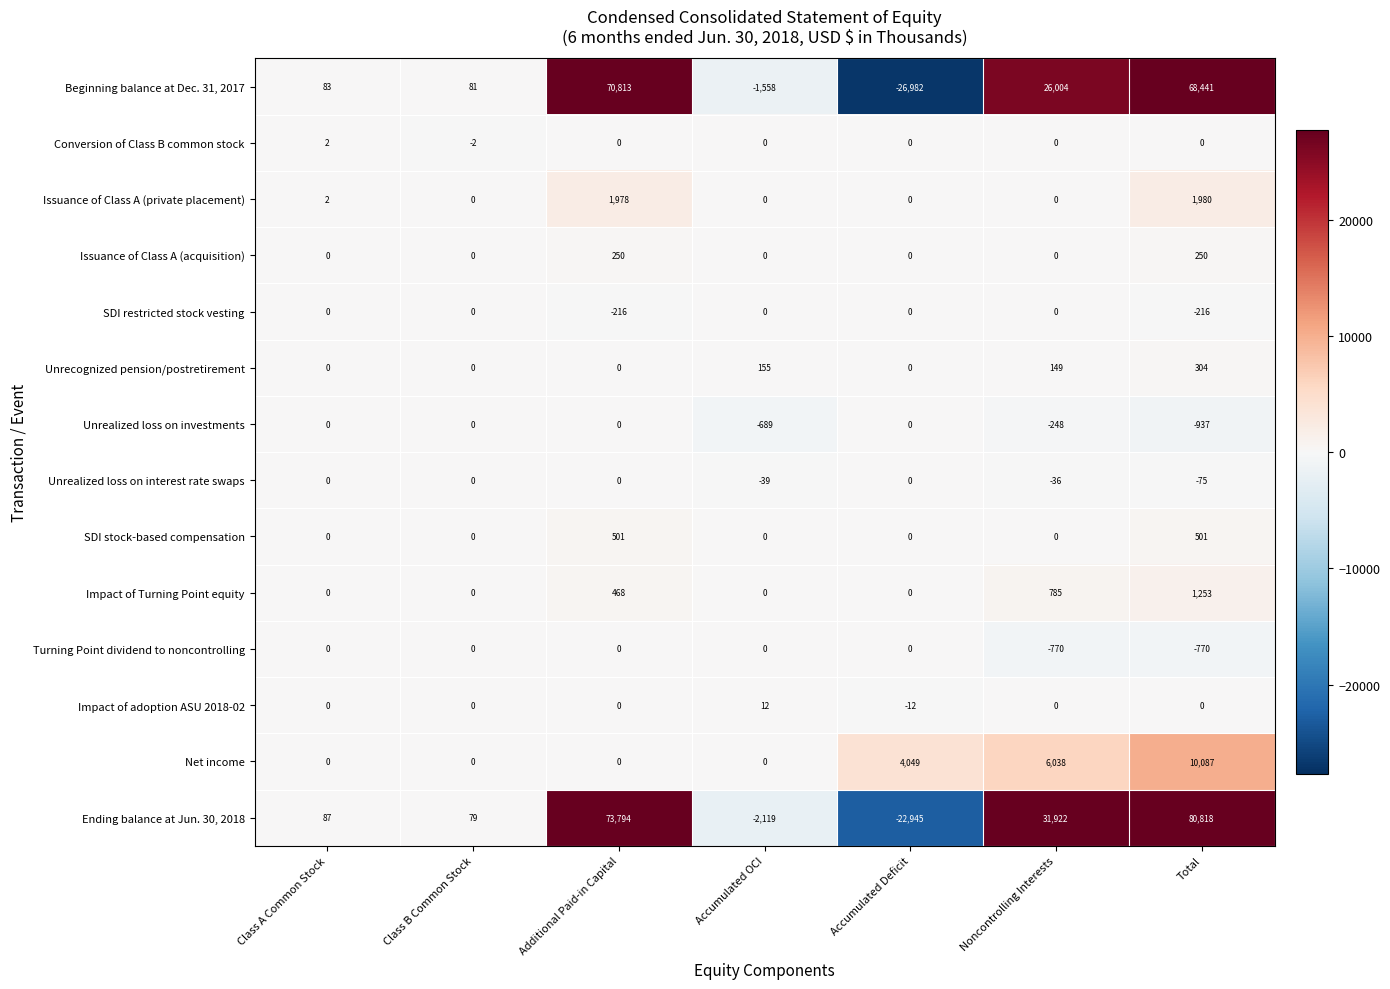

True or false: Impact of adoption ASU 2018-02 has a value of -10 at Class B Common Stock.

False